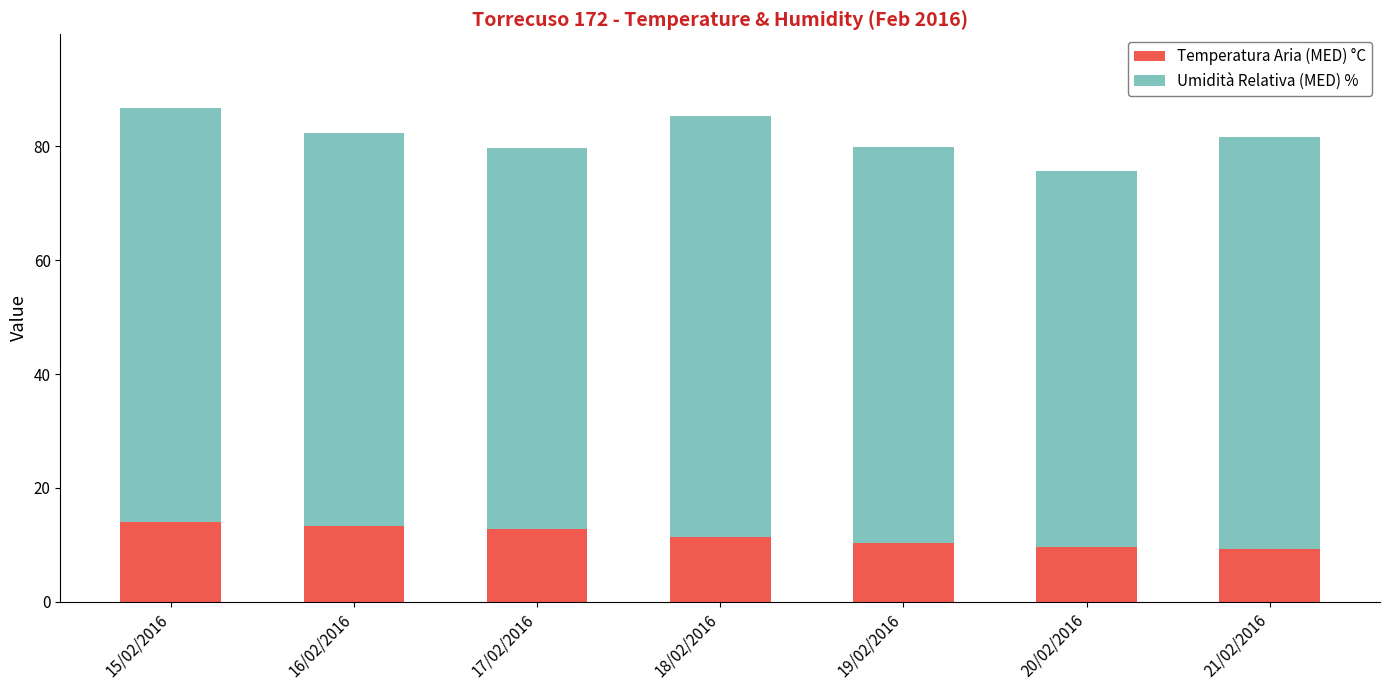

What is the difference between the maximum and minimum values in the Temperatura Aria (MED) °C series?

4.8